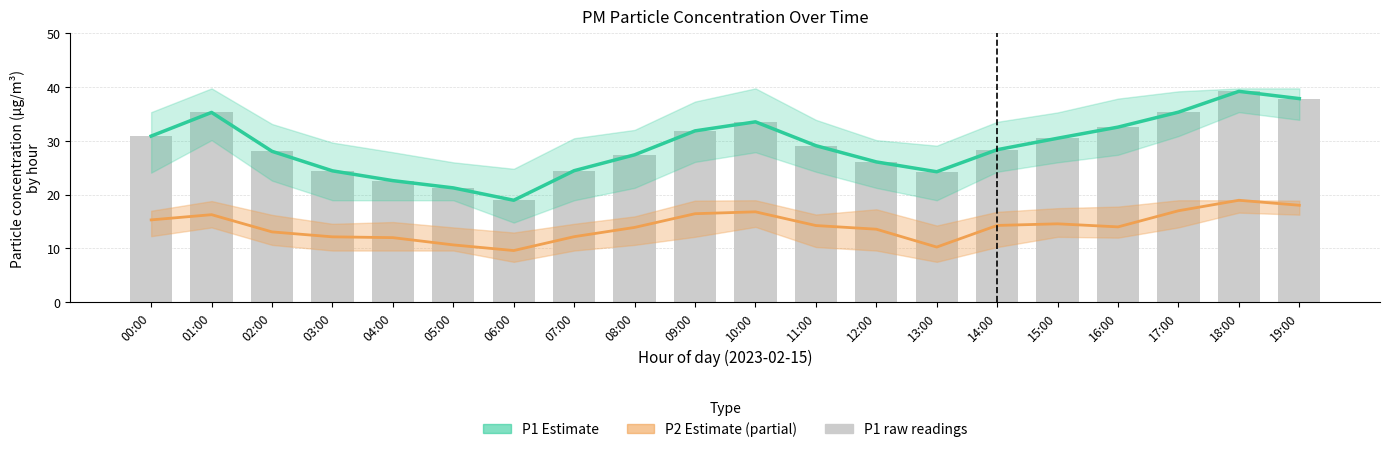

What is the difference between the maximum and minimum values in the P2 estimate series?

9.3